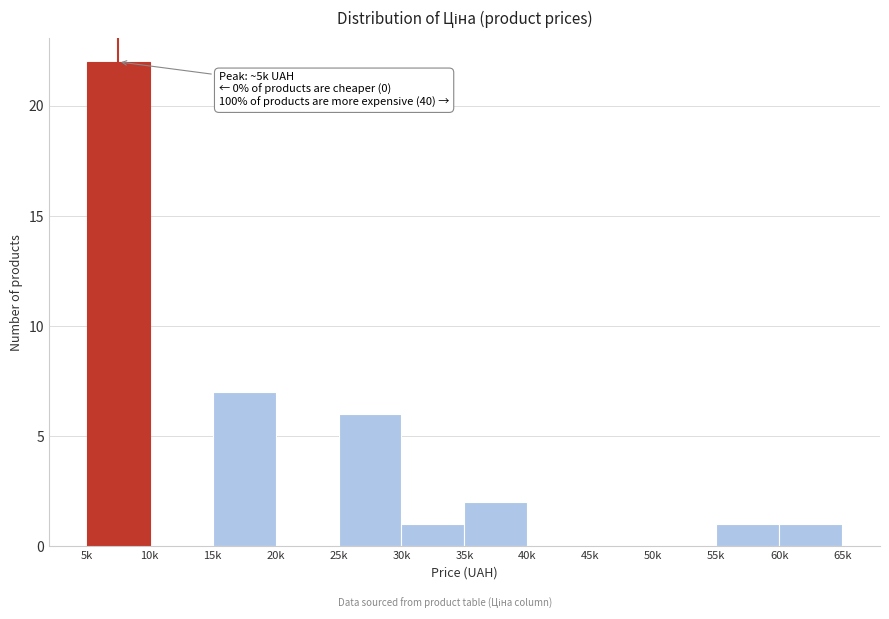

Reading left to right, extract all data points from this chart.

5k=22	10k=0	15k=7	20k=0	25k=6	30k=1	35k=2	40k=0	45k=0	50k=0	55k=1	60k=1